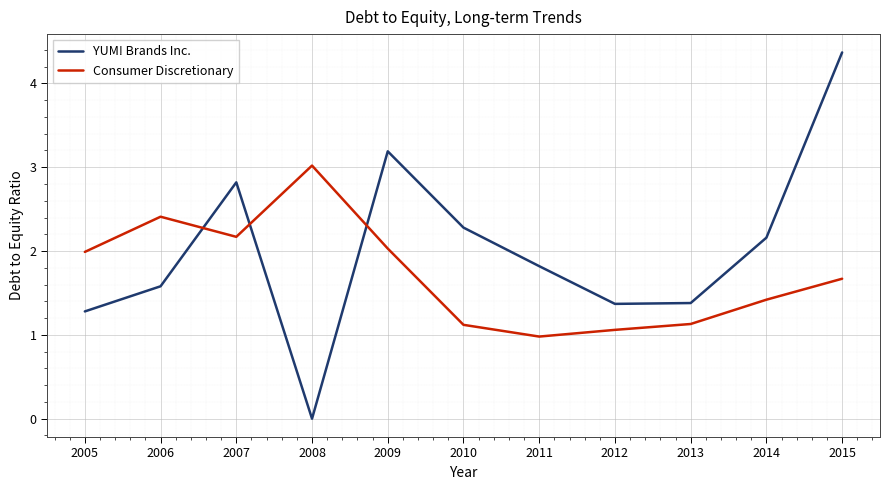

What is the approximate value of YUM! Brands Inc. at 2011?

1.8